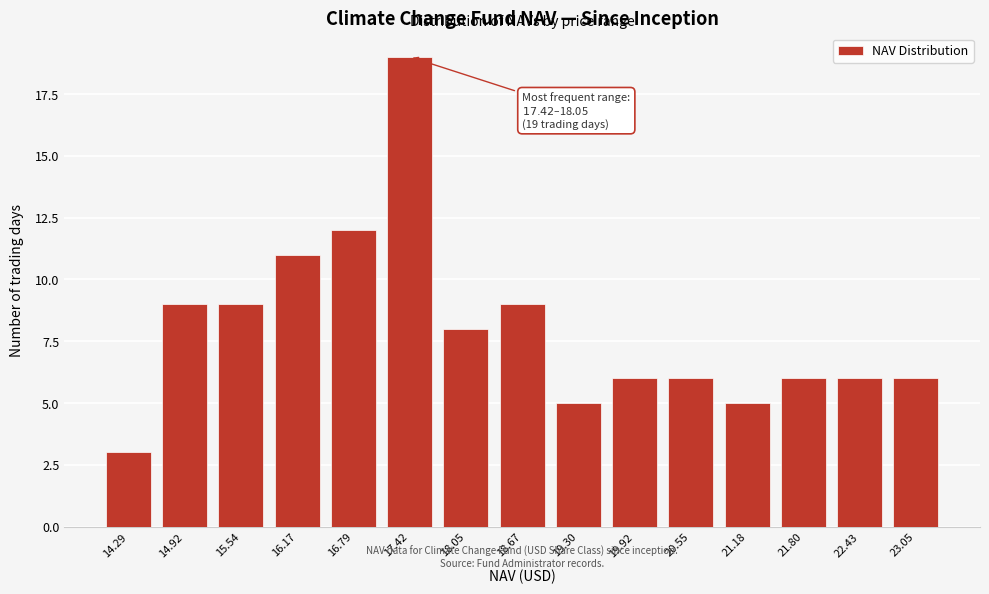

Reading left to right, transcribe all the data shown in this chart.

3	9	9	11	12	19	8	9	5	6	6	5	6	6	6